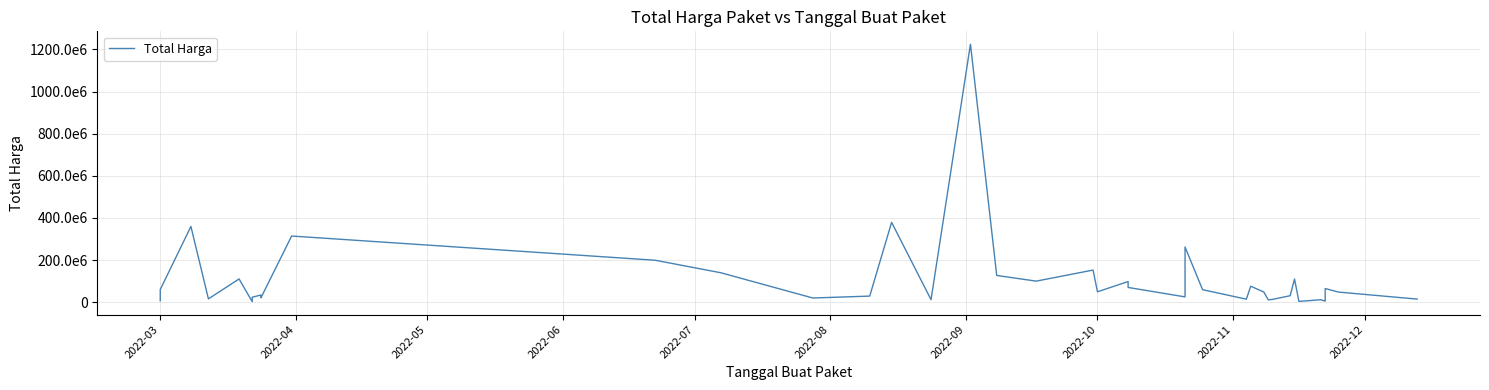

True or false: the data shows 24516065 at 27.

False